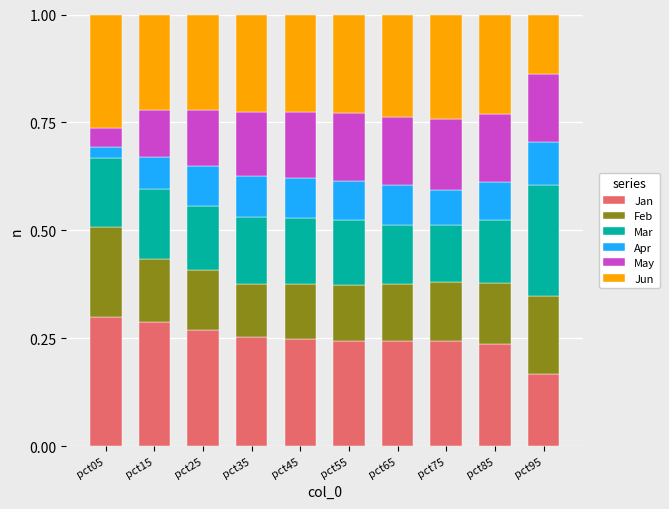

What are all the series names shown in the legend?

Jan, Feb, Mar, Apr, May, Jun